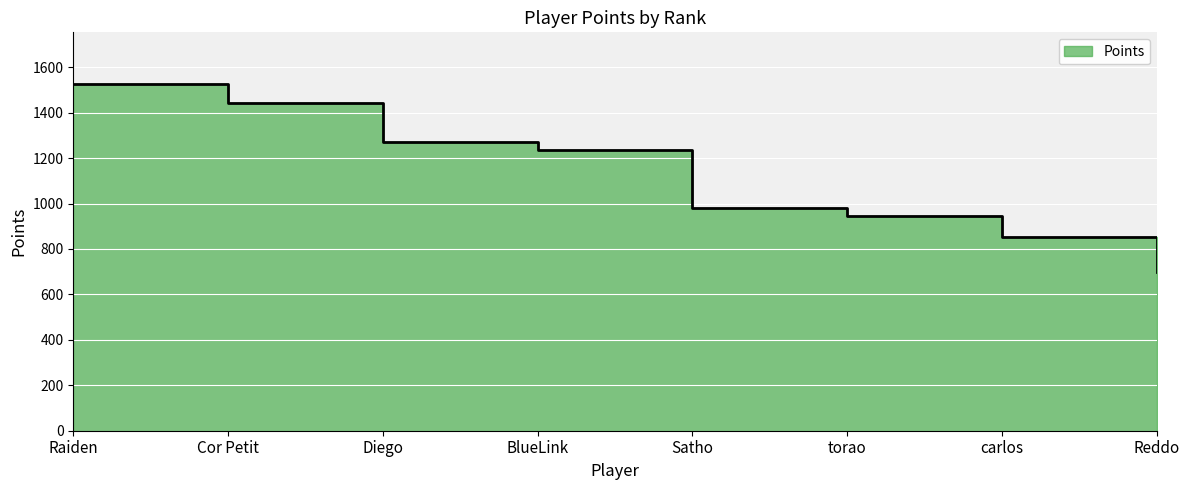

What is the difference between the second highest and minimum values?

741